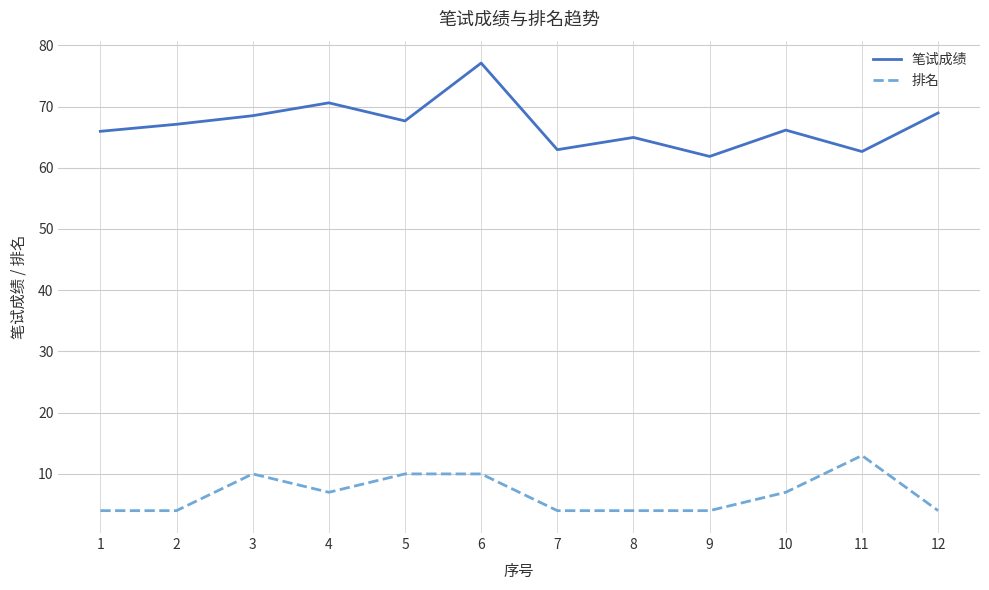

Does the chart have visible grid lines?

Yes